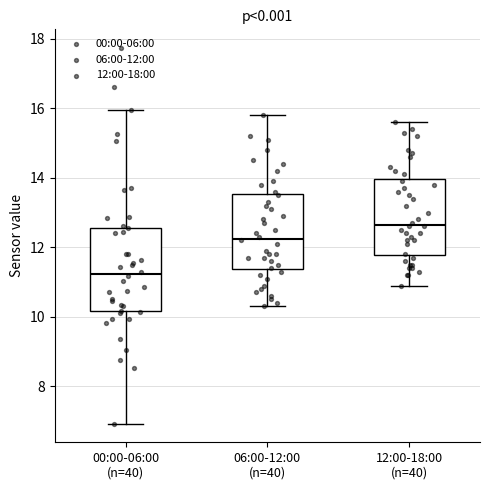

Which box's median line is the lowest?

00:00-06:00 (n=40)